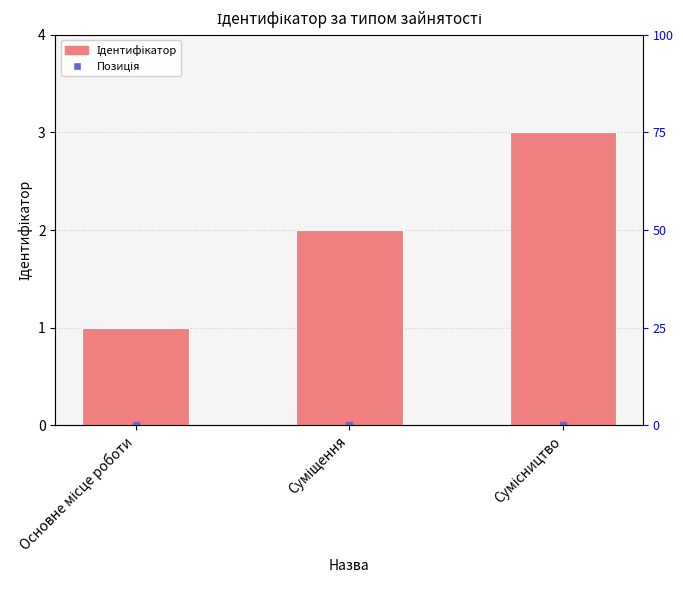

Reading left to right, list all the values displayed in this chart.

1	2	3